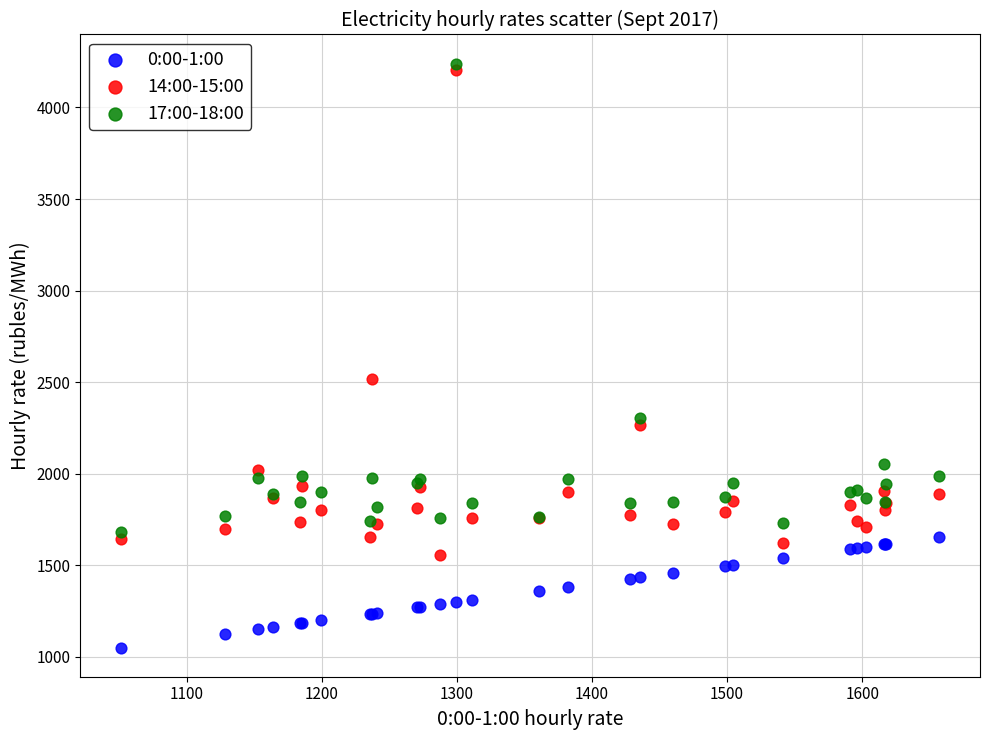

What are all the series names shown in the legend?

0:00-1:00, 14:00-15:00, 17:00-18:00